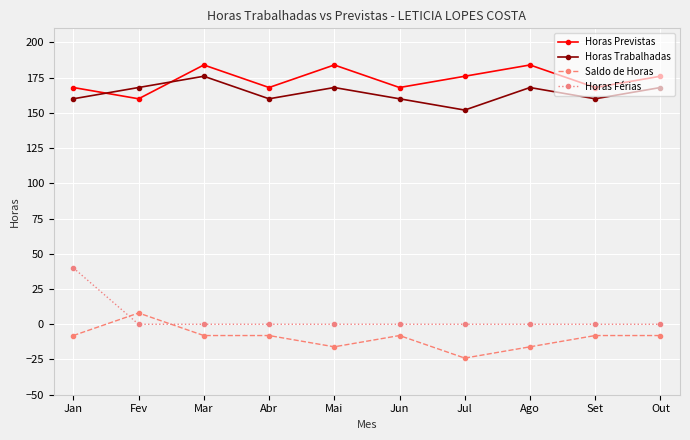

At which category does Saldo de Horas reach its first local peak?

Fev